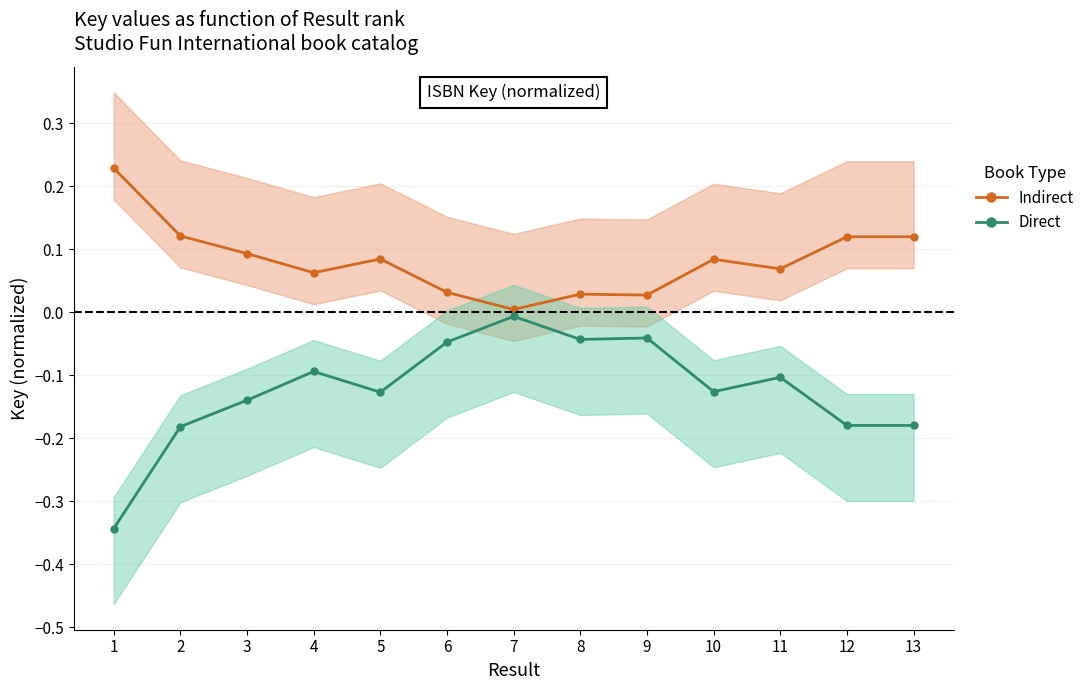

In Indirect, how many points are higher than both neighbors (excluding endpoints)?

3